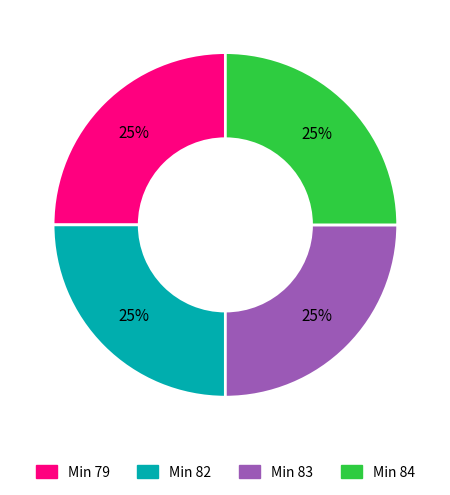

Does any single category account for the majority?

No